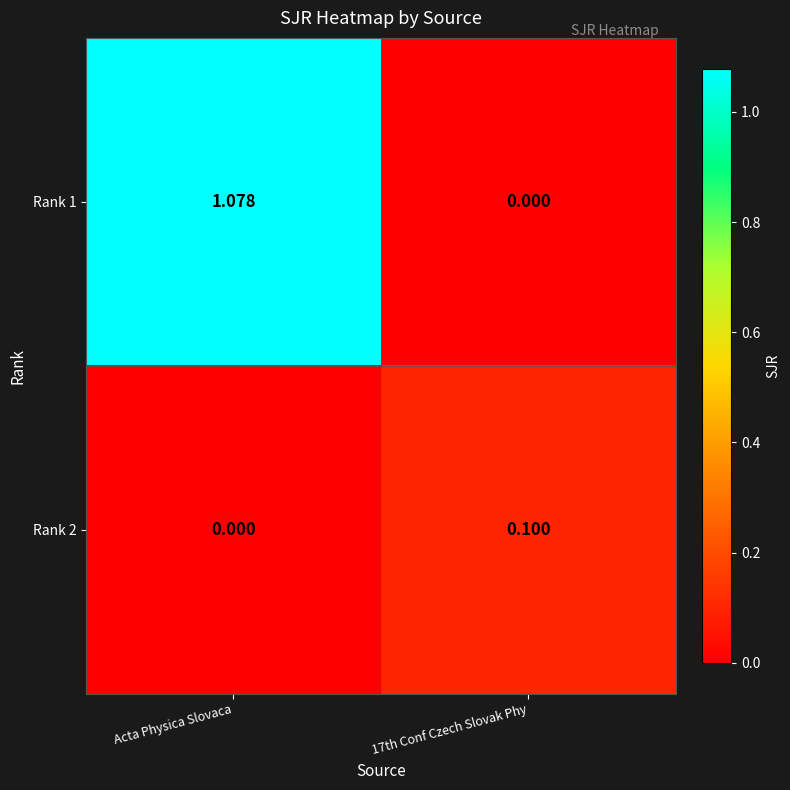

Is the value of Rank 2 at 17th Conf Czech Slovak Phy greater than the value of Rank 1 at Acta Physica Slovaca?

No